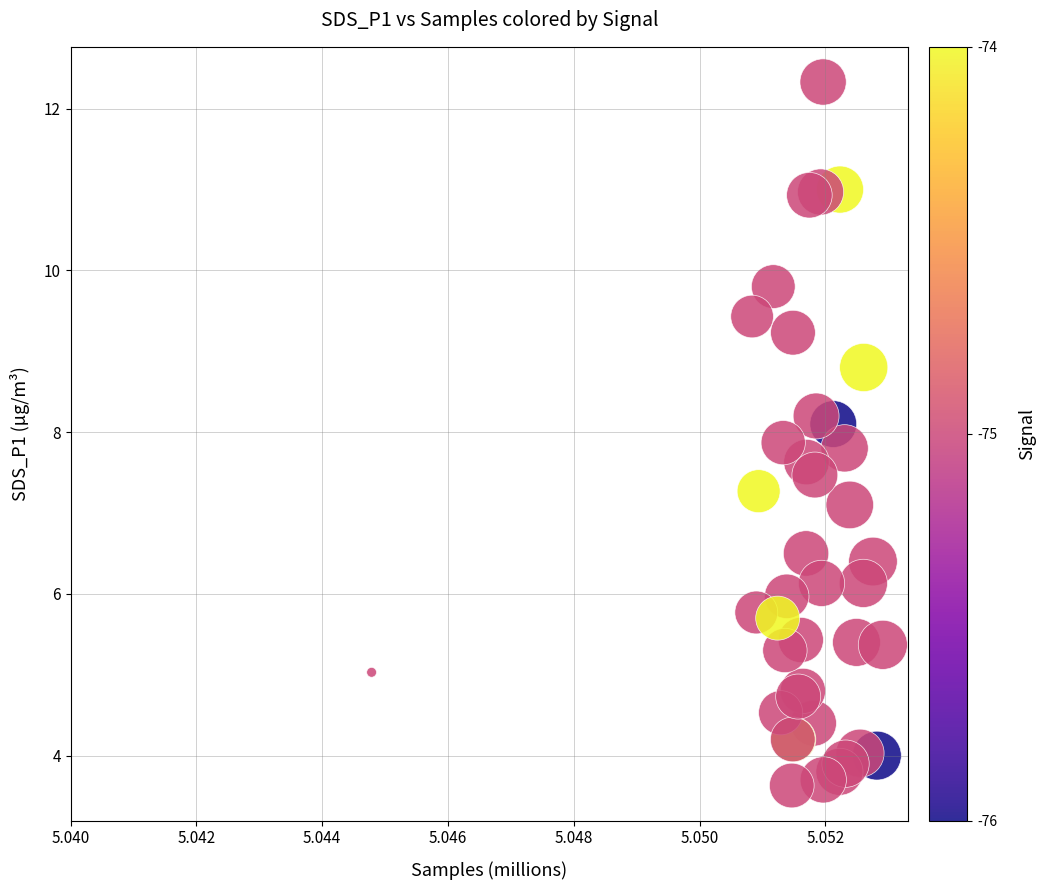

What Y value in the scatter plot is closest to 7?

7.1